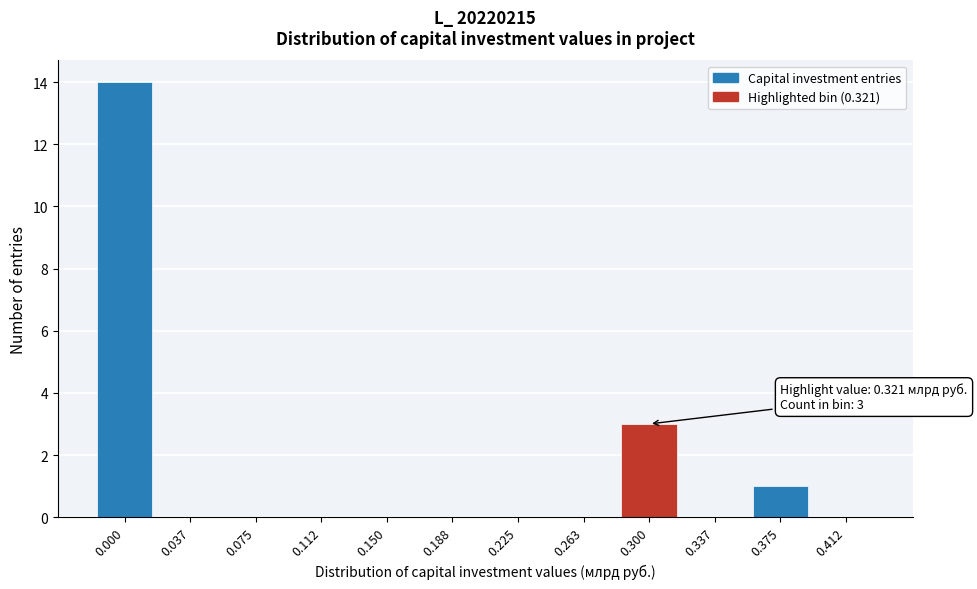

Reading right to left, extract all data points from this chart.

0.412=0	0.375=1	0.337=0	0.300=3	0.263=0	0.225=0	0.188=0	0.150=0	0.112=0	0.075=0	0.037=0	0.000=14